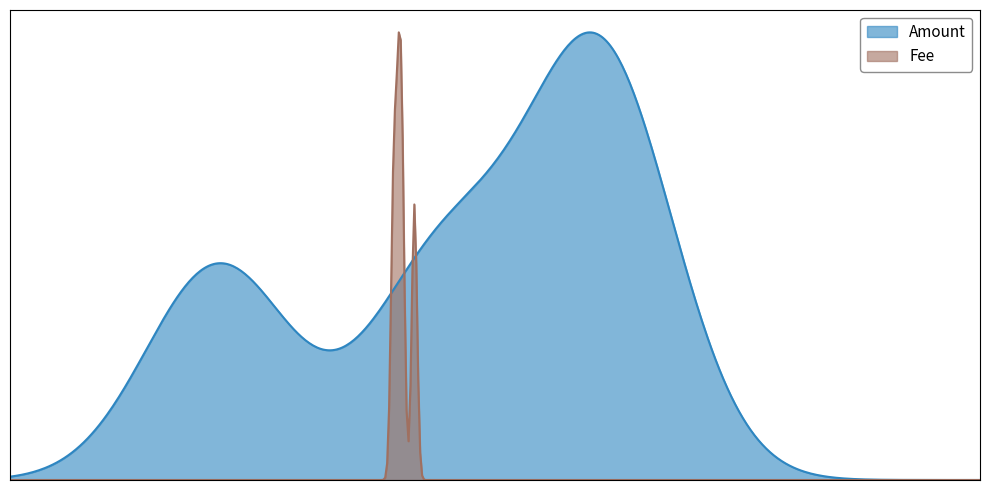

How many distinct data groups are displayed?

2